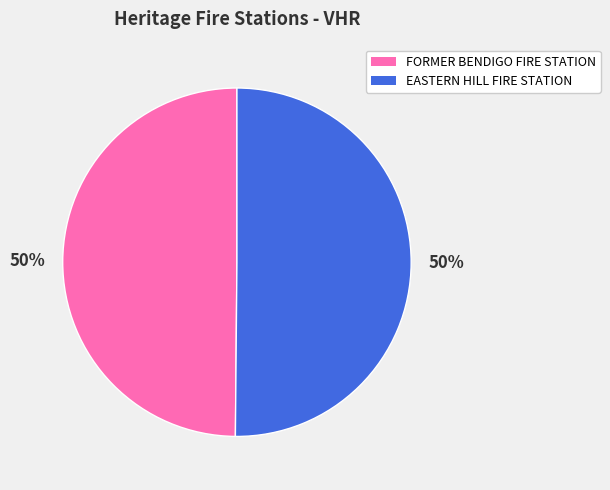

Is it true that EASTERN HILL FIRE STATION is 50% of the pie?

True